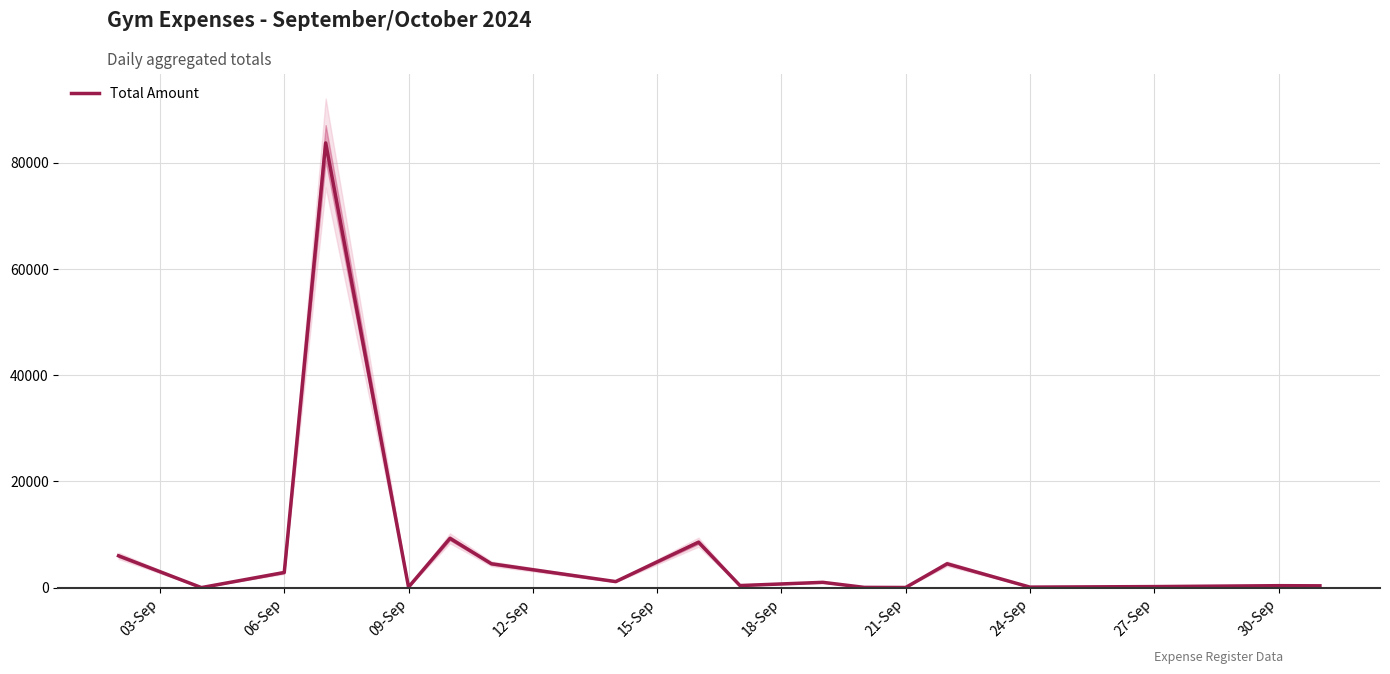

How many interior local peaks (higher than both neighbors) does the data have?

6